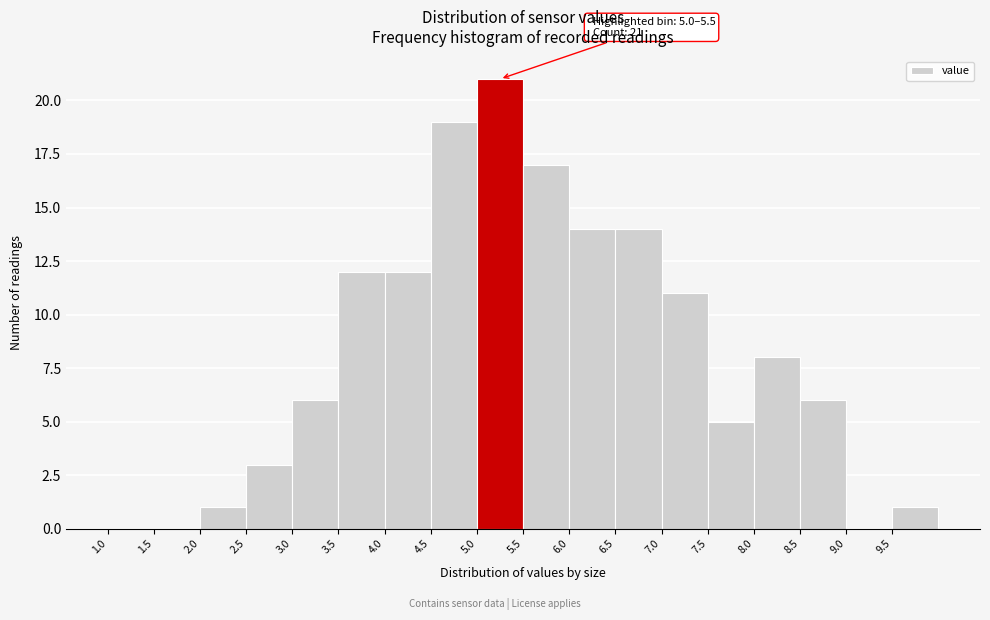

Which range on the x-axis has the tallest bar?

5.0 to 5.5